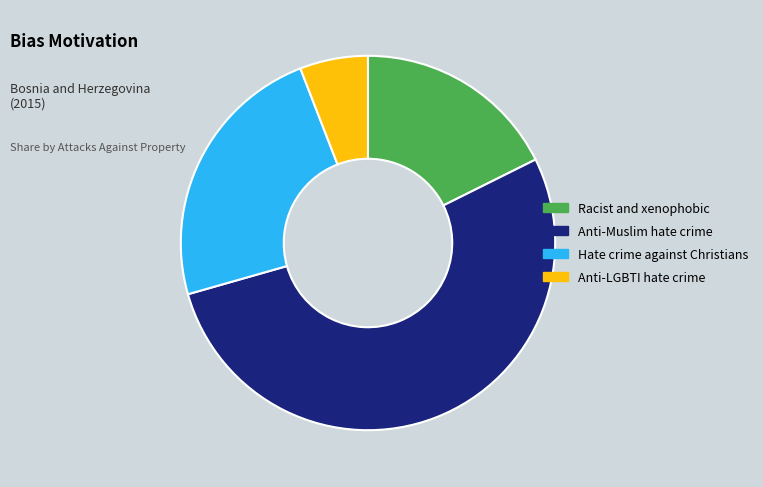

Is there a majority slice in this chart?

Yes